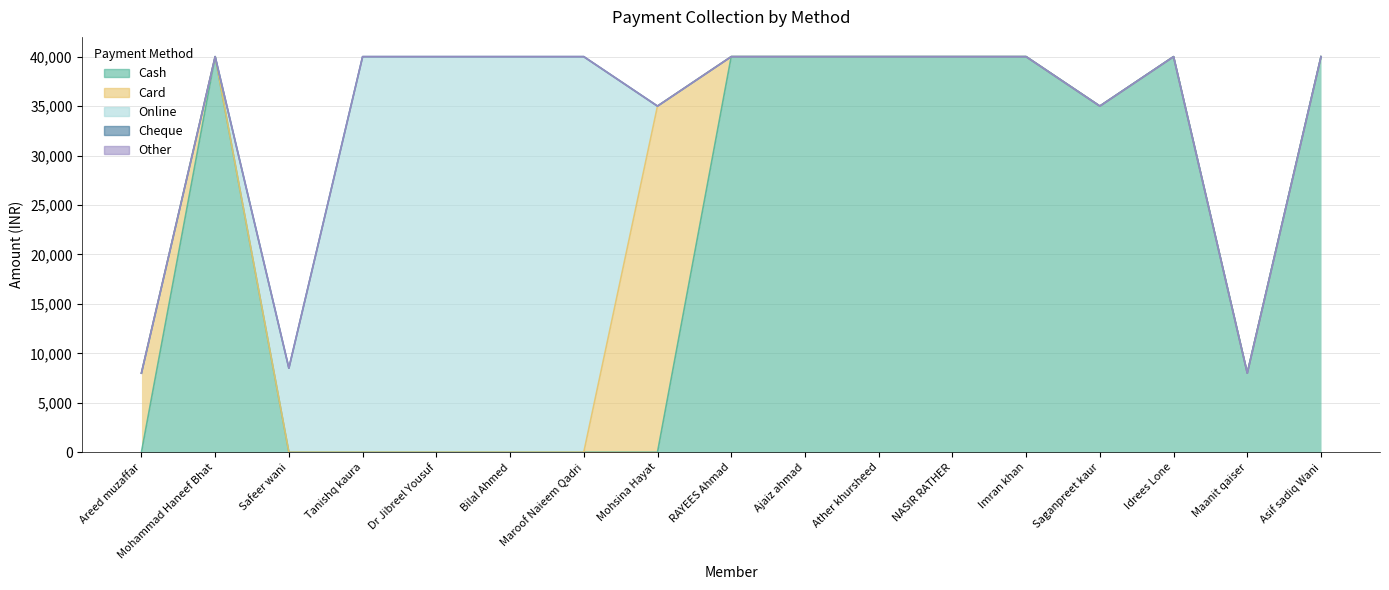

Reading right to left, extract all data points from this chart.

Cash: Asif sadiq Wani=40000	Maanit qaiser=8000	Idrees Lone=40000	Saganpreet kaur=35000	Imran khan=40000	NASIR RATHER=40000	Ather khursheed=40000	Ajaiz ahmad=40000	RAYEES Ahmad=40000	Mohsina Hayat=0	Maroof Naieem Qadri=0	Bilal Ahmed=0	Dr Jibreel Yousuf=0	Tanishq kaura=0	Safeer wani=0	Mohammad Haneef Bhat=40000	Areed muzaffar=0
Card: Asif sadiq Wani=0	Maanit qaiser=0	Idrees Lone=0	Saganpreet kaur=0	Imran khan=0	NASIR RATHER=0	Ather khursheed=0	Ajaiz ahmad=0	RAYEES Ahmad=0	Mohsina Hayat=35000	Maroof Naieem Qadri=0	Bilal Ahmed=0	Dr Jibreel Yousuf=0	Tanishq kaura=0	Safeer wani=0	Mohammad Haneef Bhat=0	Areed muzaffar=8000
Online: Asif sadiq Wani=0	Maanit qaiser=0	Idrees Lone=0	Saganpreet kaur=0	Imran khan=0	NASIR RATHER=0	Ather khursheed=0	Ajaiz ahmad=0	RAYEES Ahmad=0	Mohsina Hayat=0	Maroof Naieem Qadri=40000	Bilal Ahmed=40000	Dr Jibreel Yousuf=40000	Tanishq kaura=40000	Safeer wani=8500	Mohammad Haneef Bhat=0	Areed muzaffar=0
Cheque: Asif sadiq Wani=0	Maanit qaiser=0	Idrees Lone=0	Saganpreet kaur=0	Imran khan=0	NASIR RATHER=0	Ather khursheed=0	Ajaiz ahmad=0	RAYEES Ahmad=0	Mohsina Hayat=0	Maroof Naieem Qadri=0	Bilal Ahmed=0	Dr Jibreel Yousuf=0	Tanishq kaura=0	Safeer wani=0	Mohammad Haneef Bhat=0	Areed muzaffar=0
Other: Asif sadiq Wani=0	Maanit qaiser=0	Idrees Lone=0	Saganpreet kaur=0	Imran khan=0	NASIR RATHER=0	Ather khursheed=0	Ajaiz ahmad=0	RAYEES Ahmad=0	Mohsina Hayat=0	Maroof Naieem Qadri=0	Bilal Ahmed=0	Dr Jibreel Yousuf=0	Tanishq kaura=0	Safeer wani=0	Mohammad Haneef Bhat=0	Areed muzaffar=0